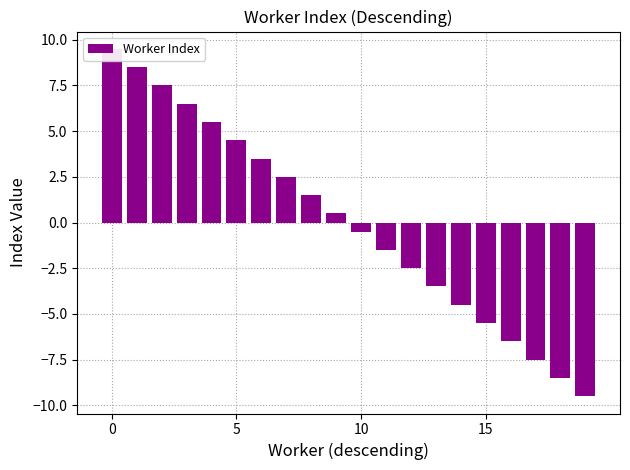

How many data points are above 0?

10